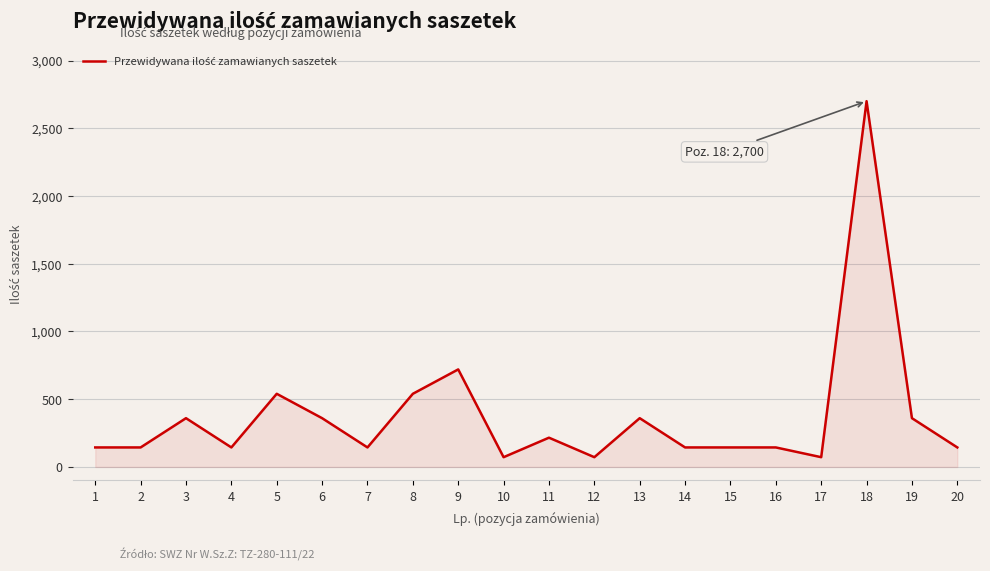

What is the minimum value shown in the chart?

72